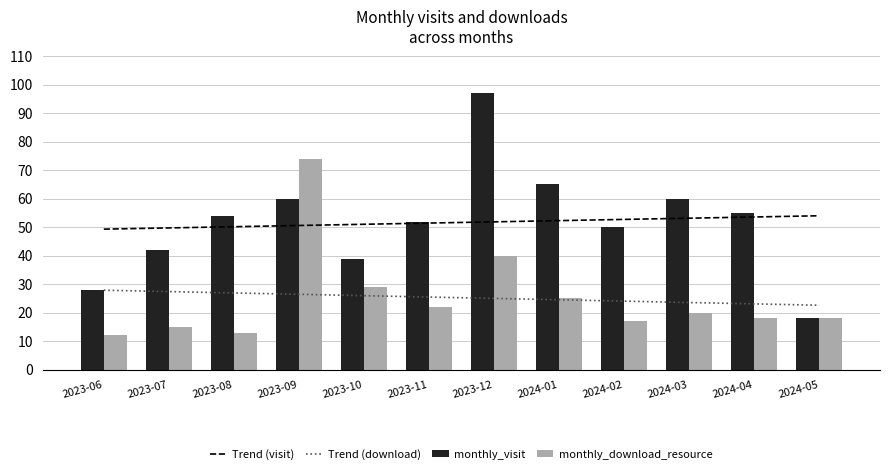

What is the average value of the Trend (visit) series?

51.7